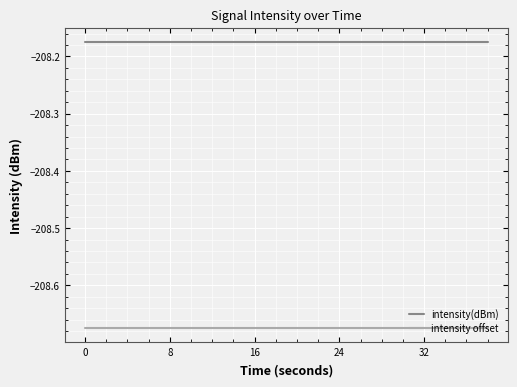

True or false: intensity(dBm) and intensity offset intersect in this chart.

False